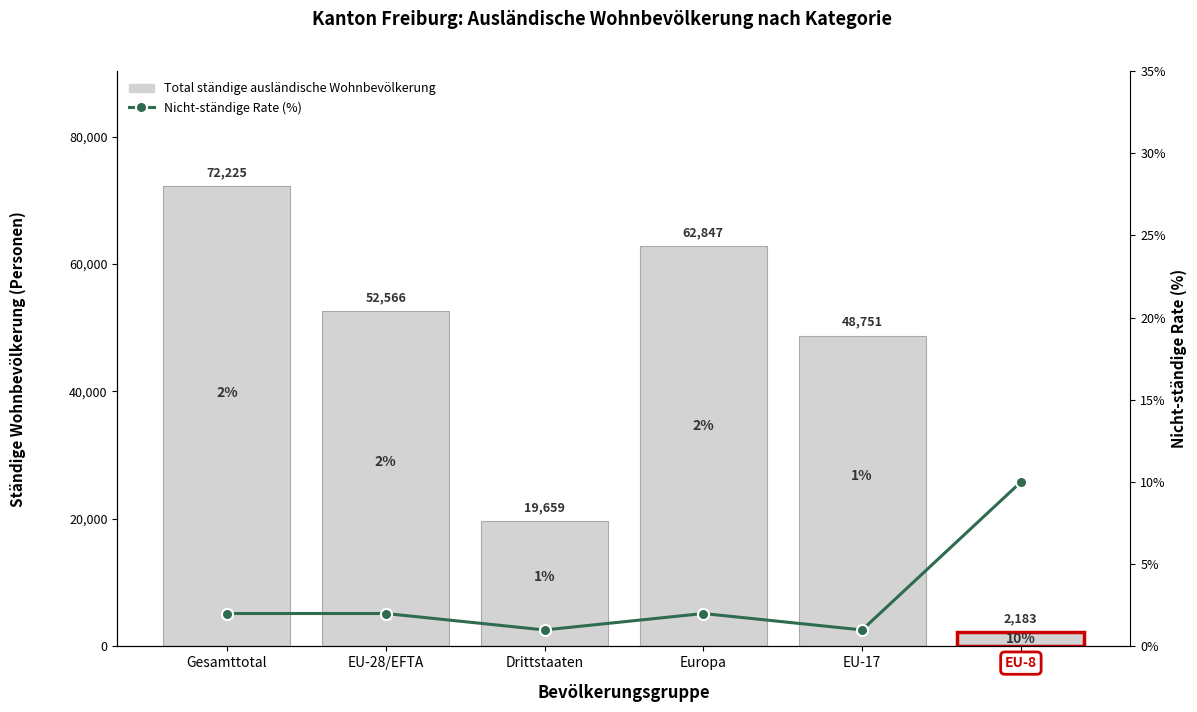

What is the label of the 4th bar from the right?

Drittstaaten